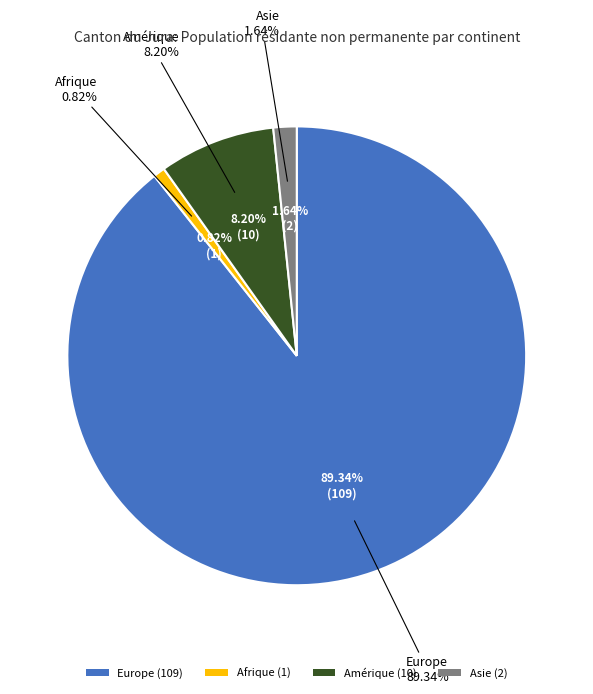

To the nearest percent, what percentage of the pie is Asie?

2%